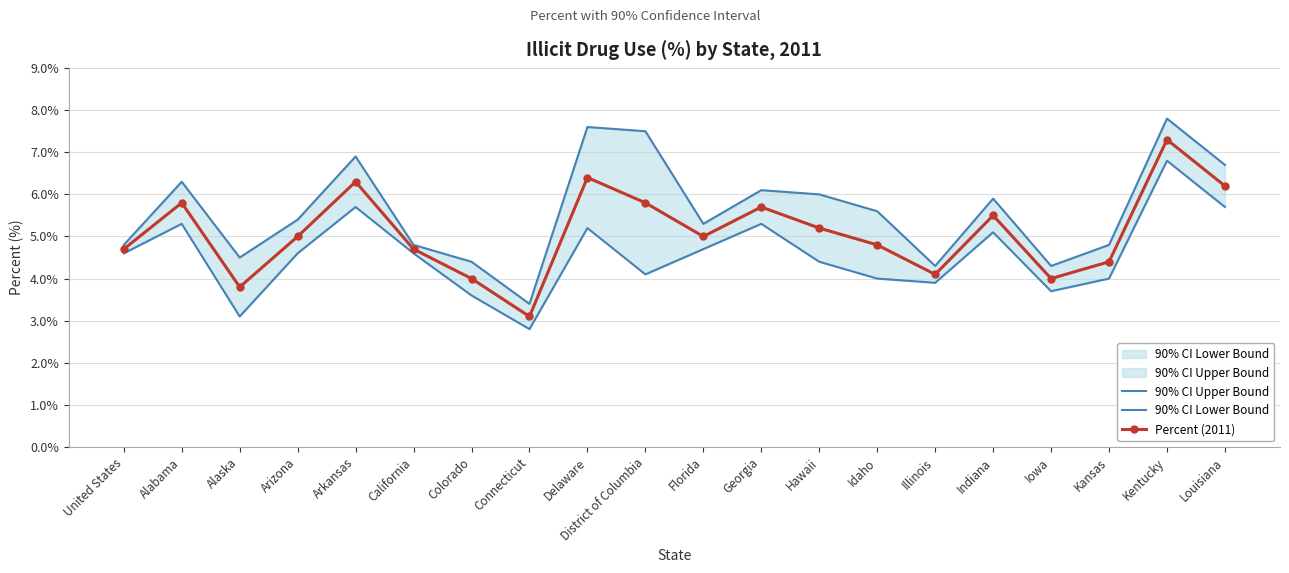

What value does the 90% CI Lower Bound series have at District of Columbia?

4.1